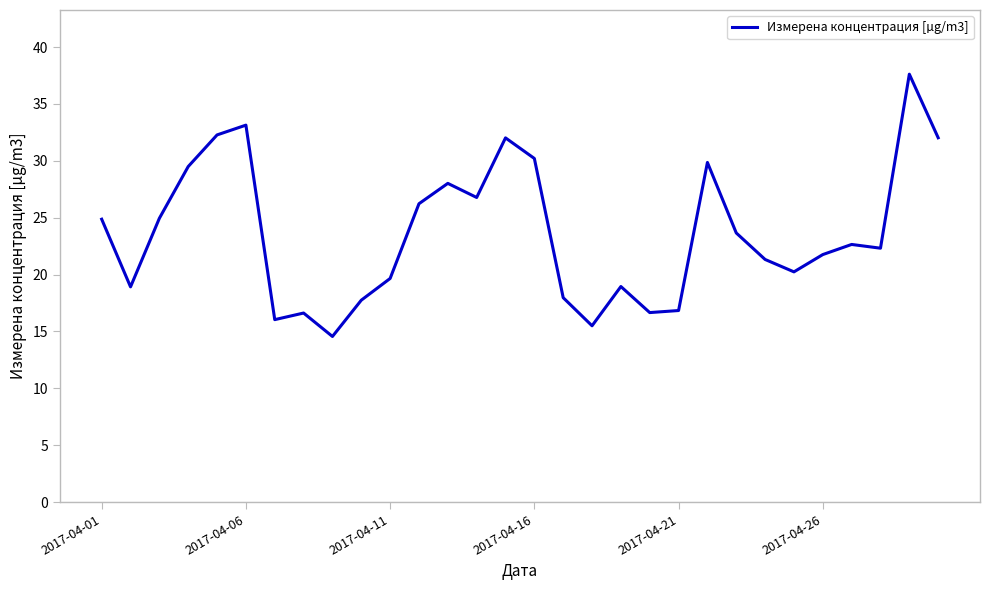

What is the difference between the maximum and minimum values?

23.1